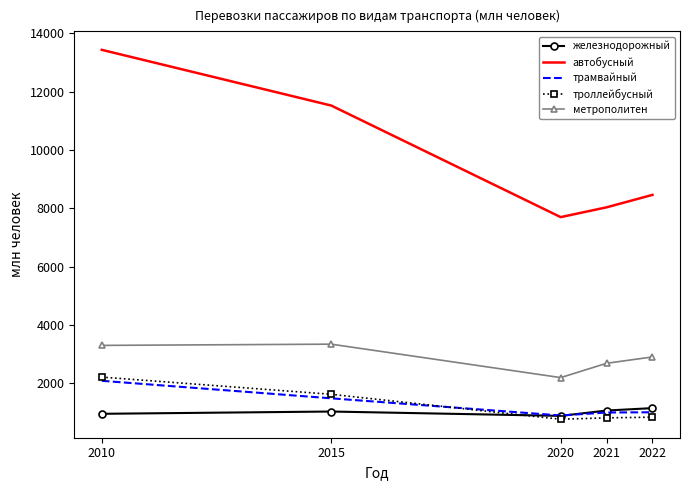

At 2010, list the series in order from smallest to largest.

железнодорожный, трамвайный, троллейбусный, метрополитен, автобусный